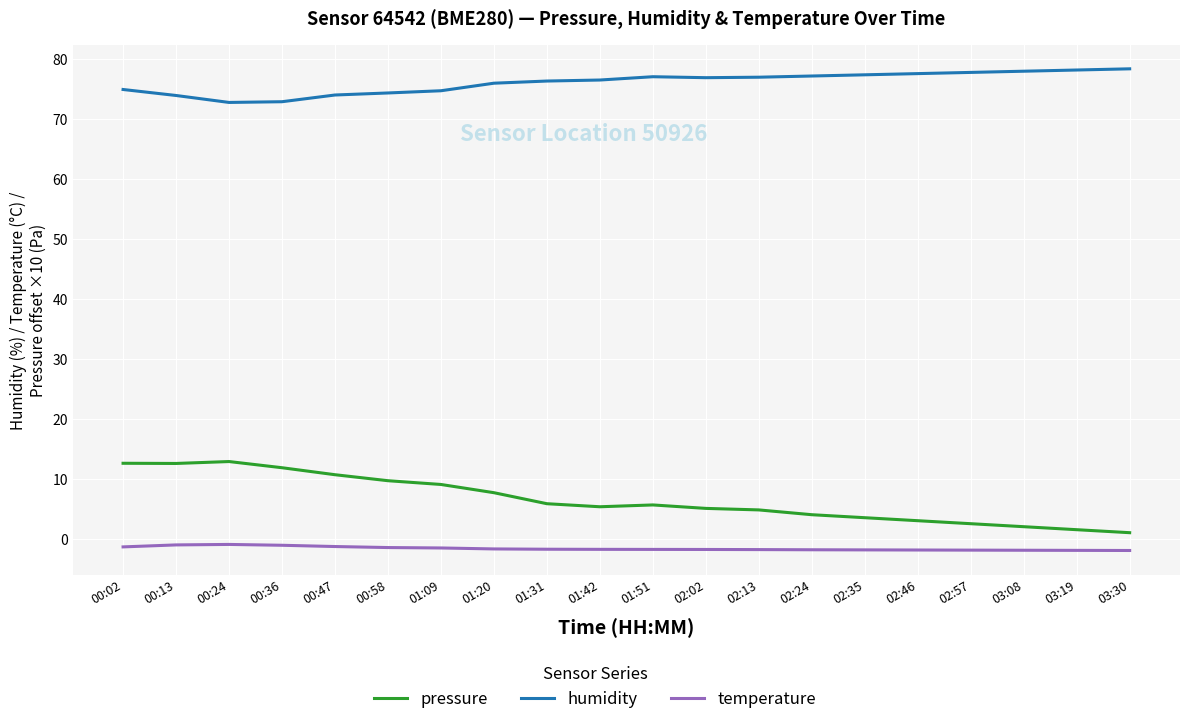

Which series has the widest spread of values?

pressure